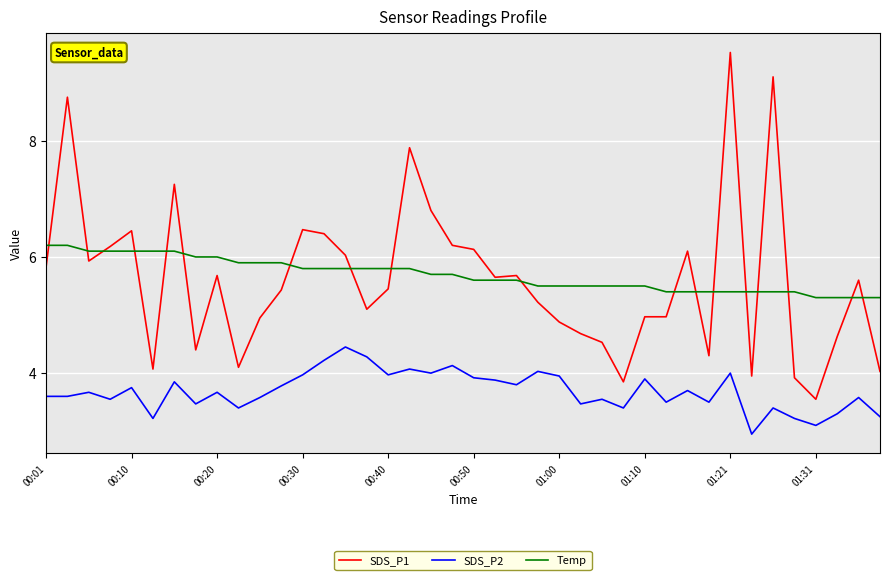

What is the greatest value displayed?

9.5